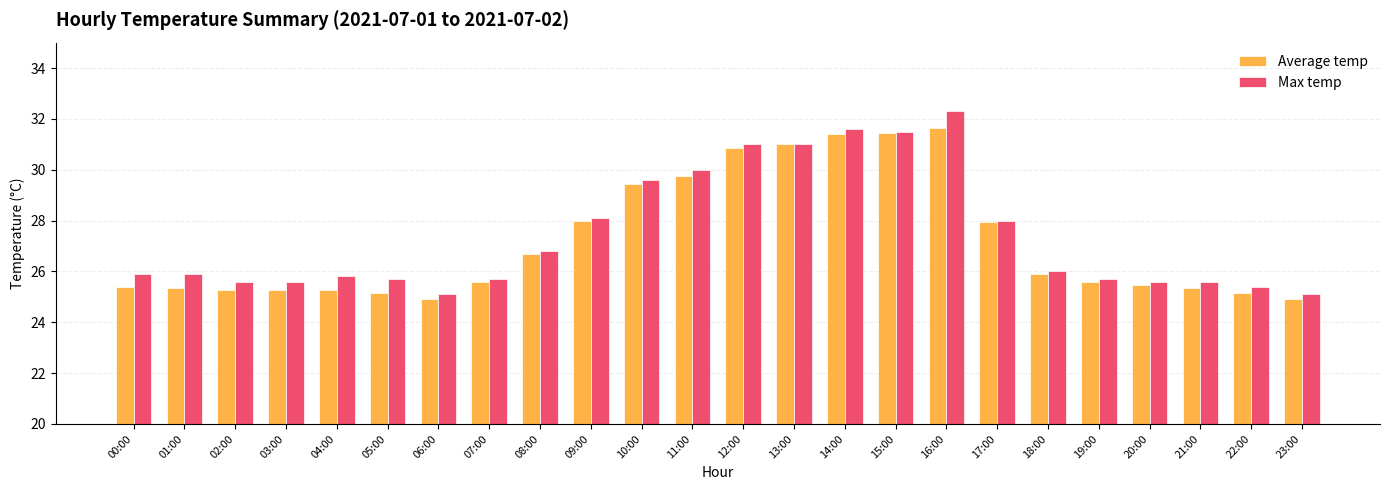

List the series in order of their peak value, highest first.

Max temp, Average temp